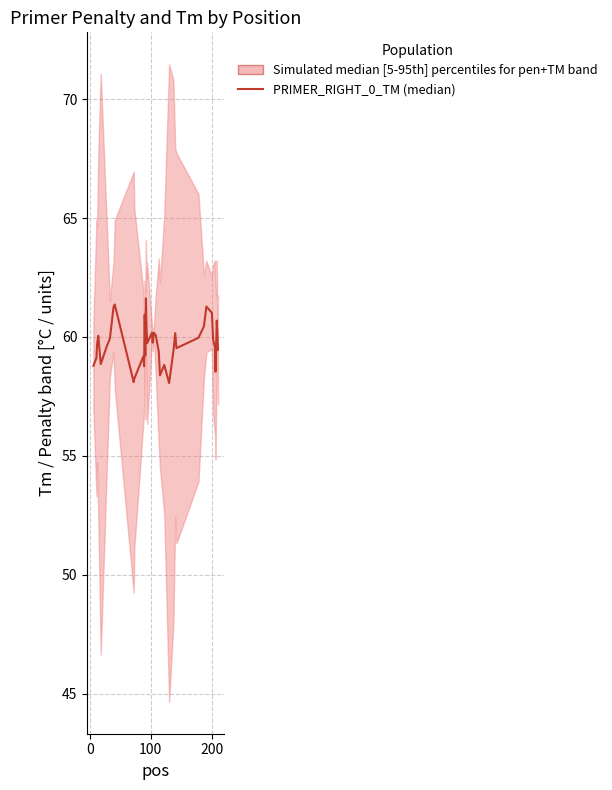

How many points are lower than both their immediate neighbors (excluding endpoints)?

10